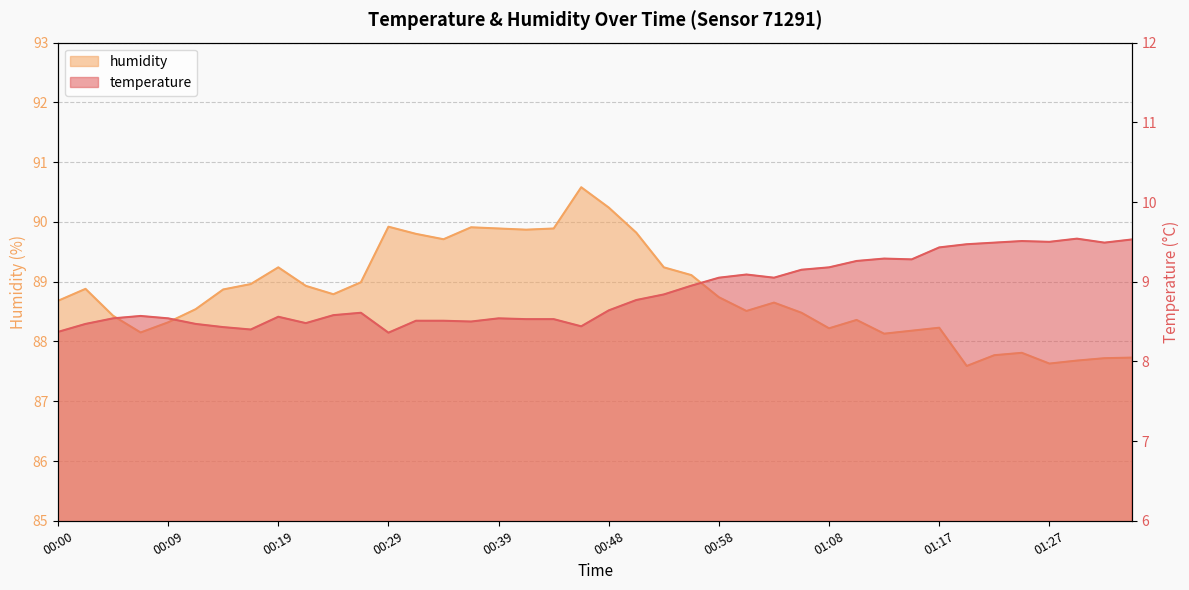

What is the value of the humidity point at the 40th from the left?

87.7